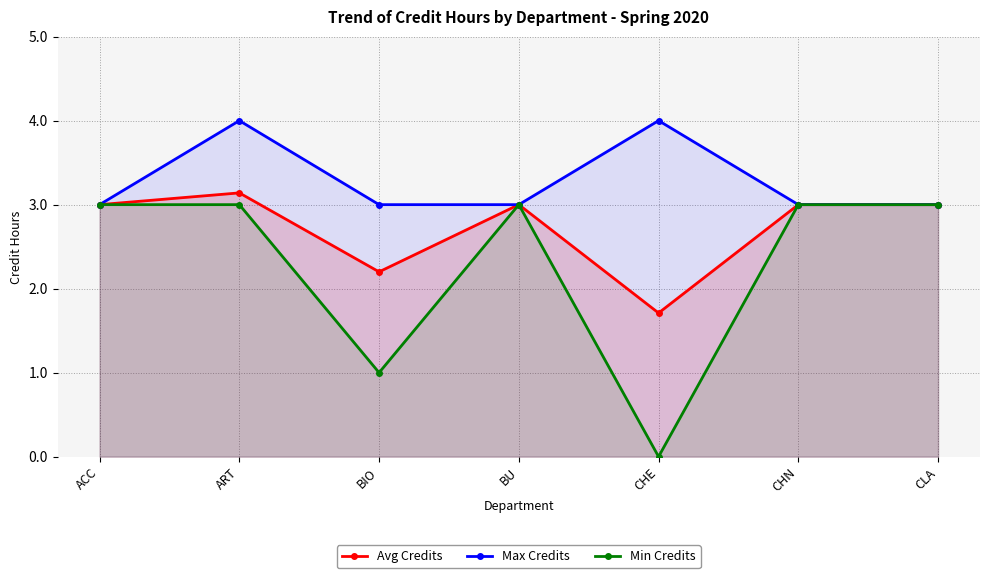

Between CLA and ART, which is larger?

ART